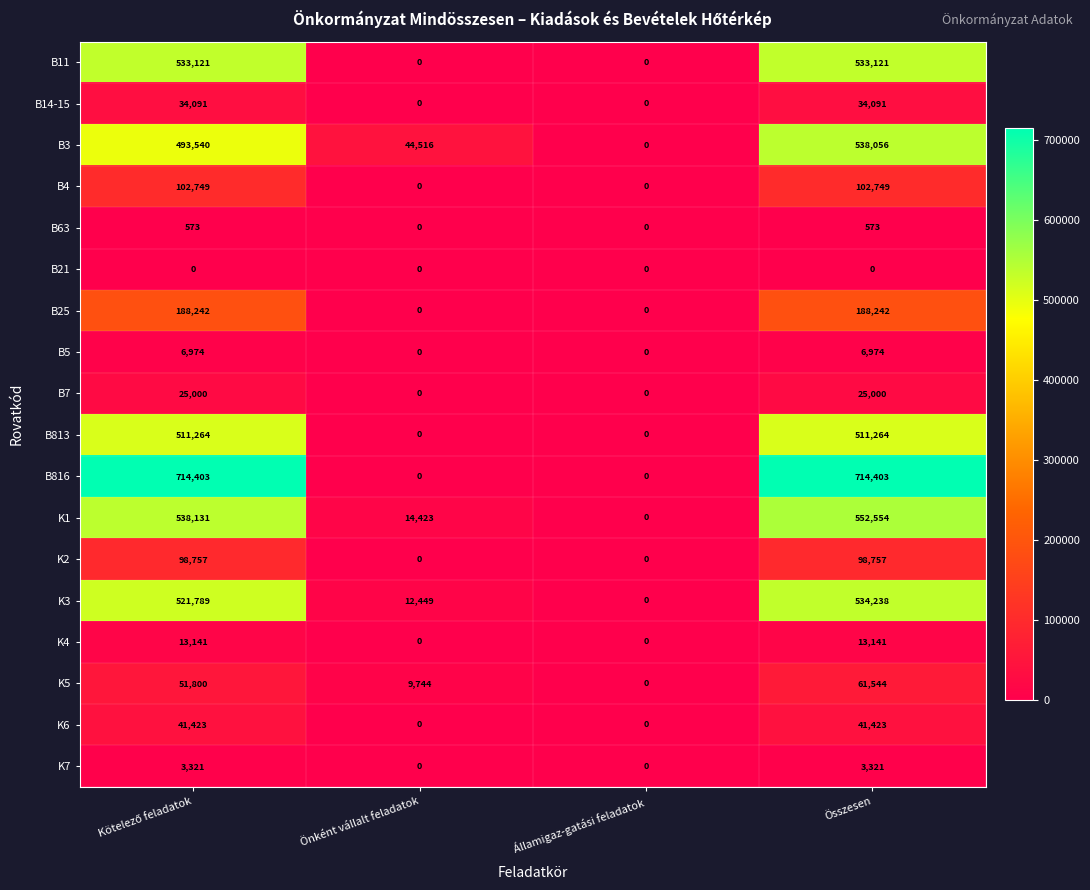

What is the sum of all K5 values?

123088